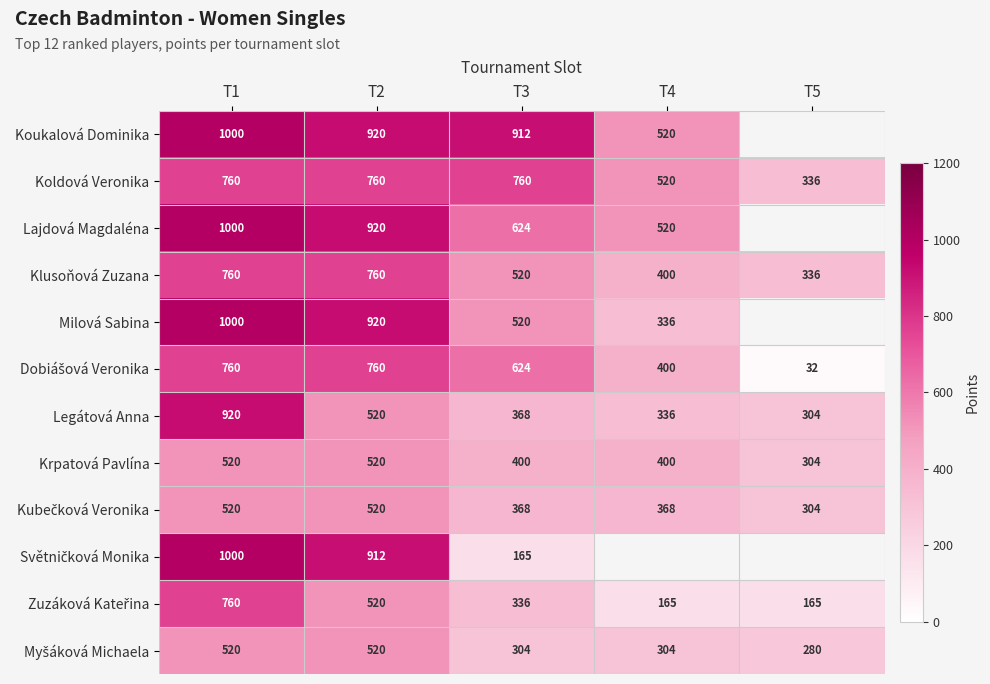

Is the value of Lajdová Magdaléna at T3 greater than the value of Milová Sabina at T2?

No